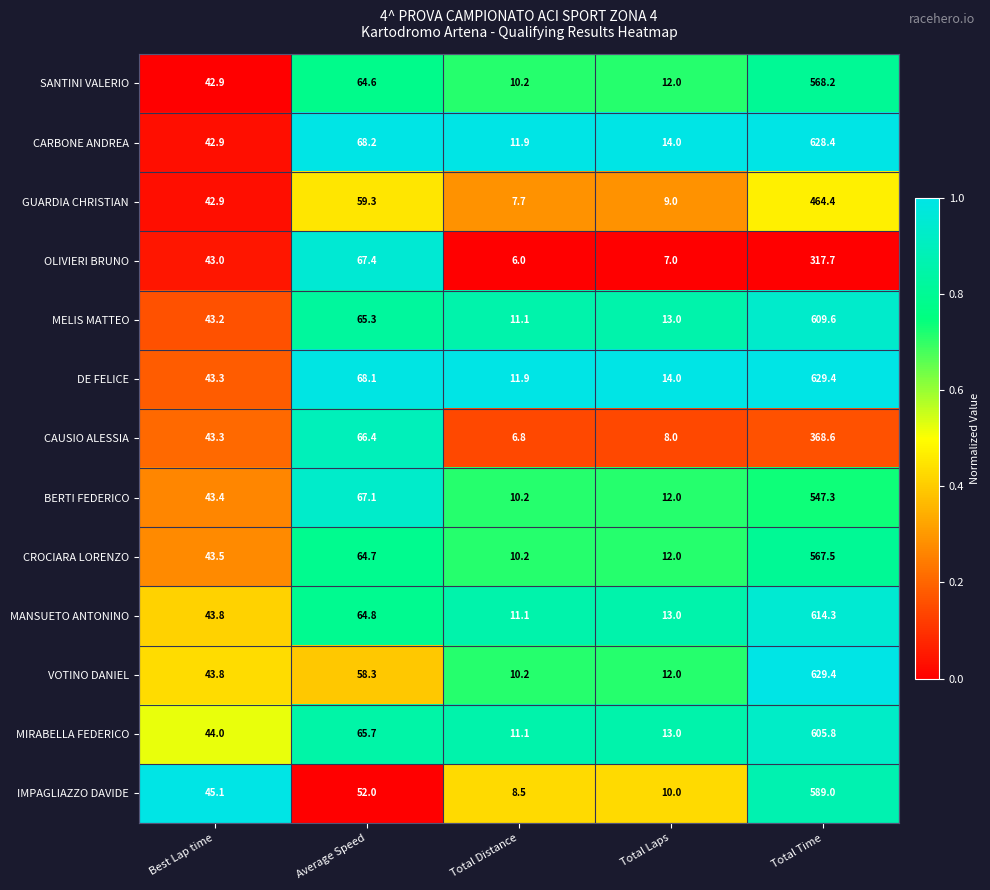

Which category has the lowest value in the MELIS MATTEO series?

Total Distance